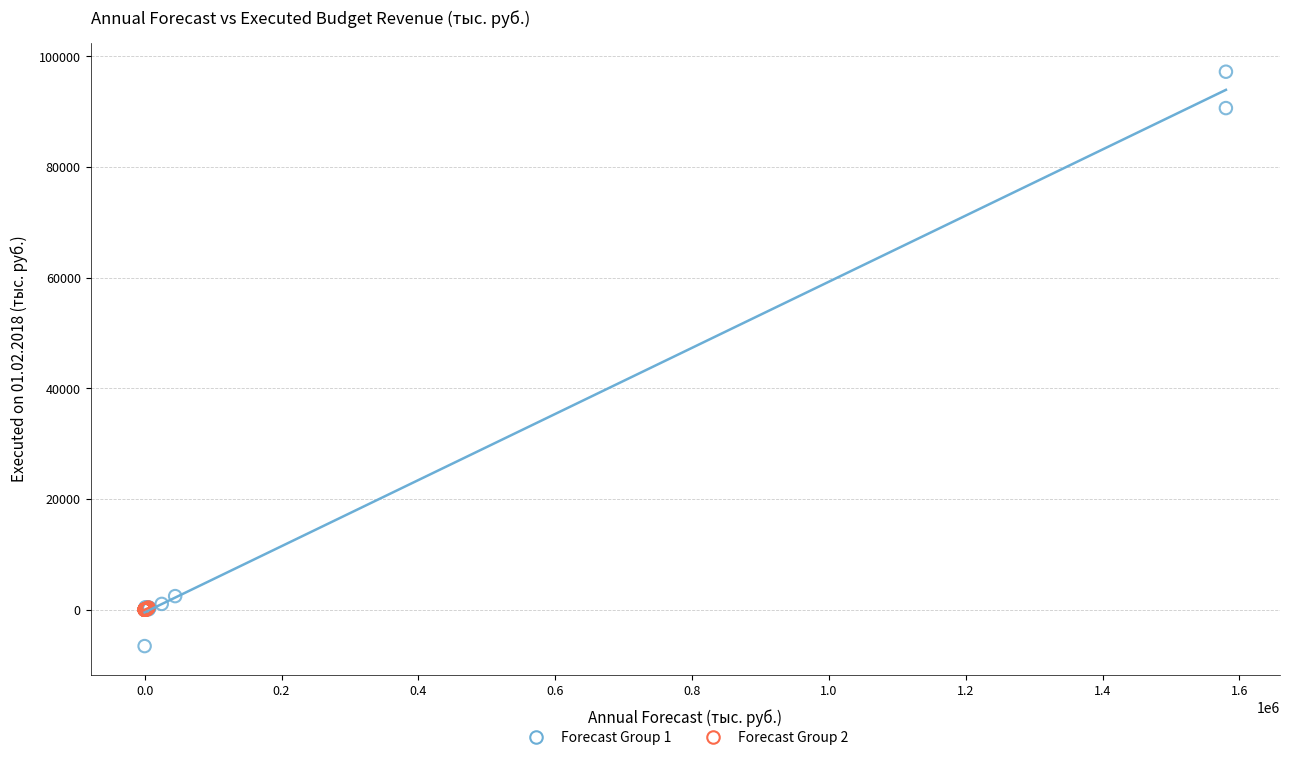

Which series contains the highest Y value?

Forecast Group 1